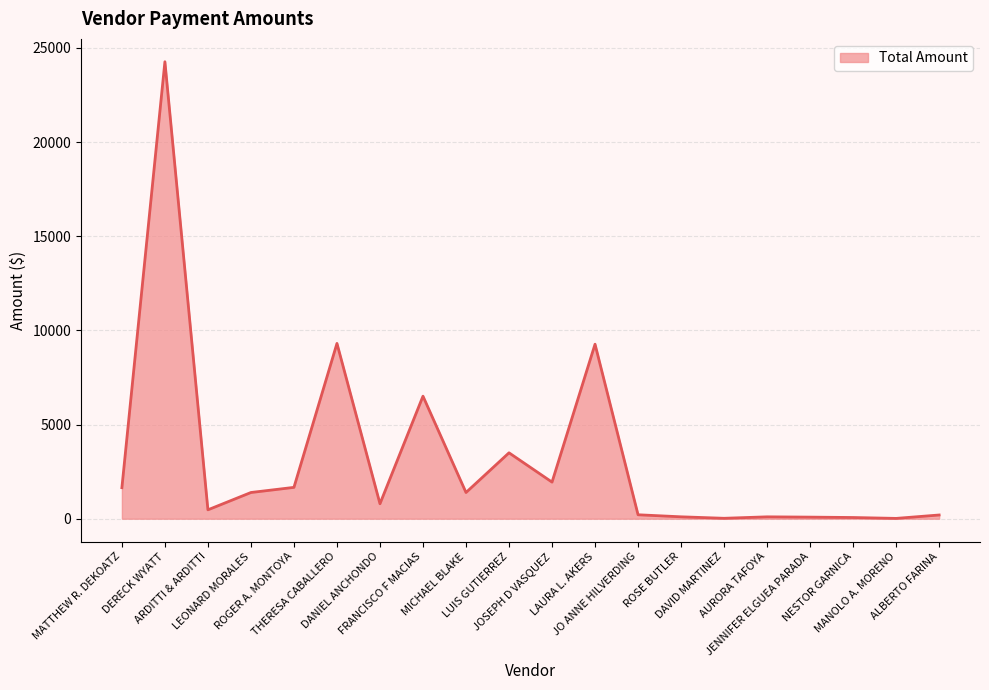

What is the change in value from JO ANNE HILVERDING to JENNIFER ELGUEA PARADA?

-125.5